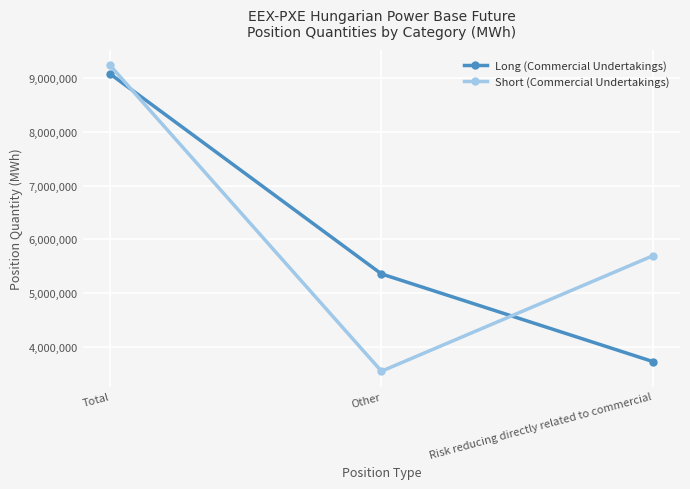

What is the value of the Long (Commercial Undertakings) point at the 2nd from the left?

5355578